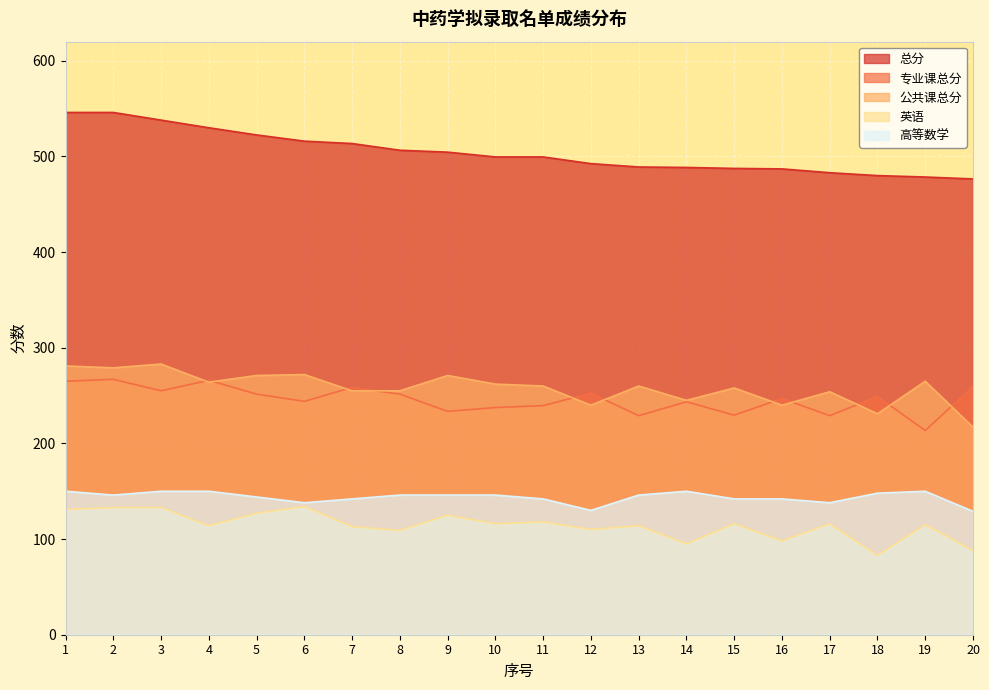

Reading left to right, list all the values displayed in this chart.

总分: 546.0	546.0	538.0	530.0	522.5	516.0	513.5	506.5	504.5	499.5	499.5	492.5	489.0	488.5	487.5	487.0	483.0	480.0	478.5	476.5
专业课总分: 265.0	267.0	255.0	266.0	251.5	244.0	258.5	251.5	233.5	237.5	239.5	252.5	229.0	243.5	229.5	247.0	229.0	249.0	213.5	259.5
公共课总分: 281.0	279.0	283.0	264.0	271.0	272.0	255.0	255.0	271.0	262.0	260.0	240.0	260.0	245.0	258.0	240.0	254.0	231.0	265.0	217.0
英语: 131.0	133.0	133.0	114.0	127.0	134.0	113.0	109.0	125.0	116.0	118.0	110.0	114.0	95.0	116.0	98.0	116.0	83.0	115.0	88.0
高等数学: 150.0	146.0	150.0	150.0	144.0	138.0	142.0	146.0	146.0	146.0	142.0	130.0	146.0	150.0	142.0	142.0	138.0	148.0	150.0	129.0